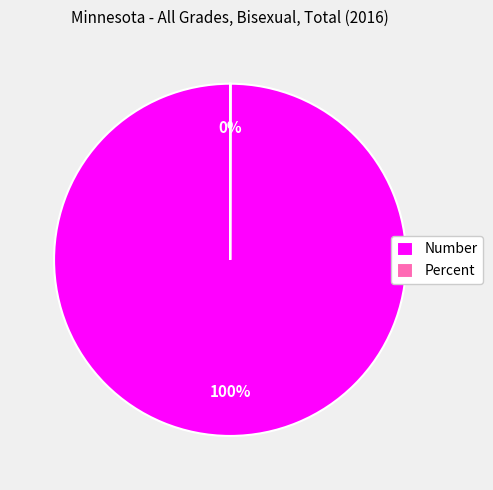

What is the majority slice?

Number